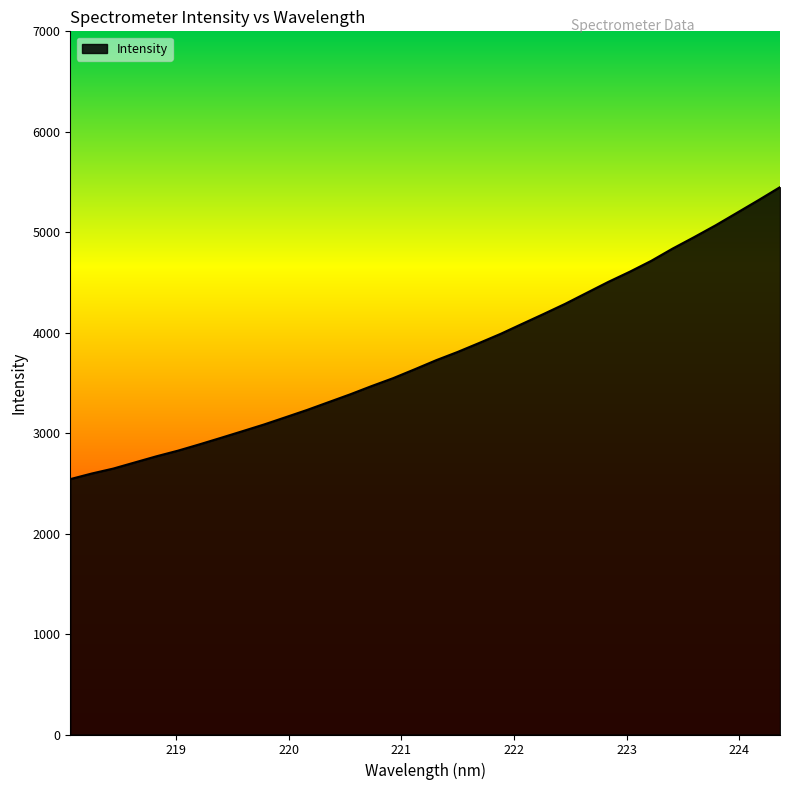

How many values are below 3725?

17